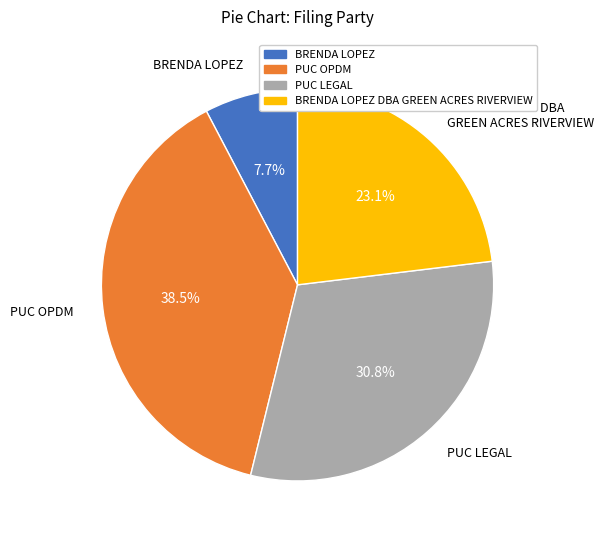

To the nearest percent, what is the difference between the largest and smallest slice percentages?

31%